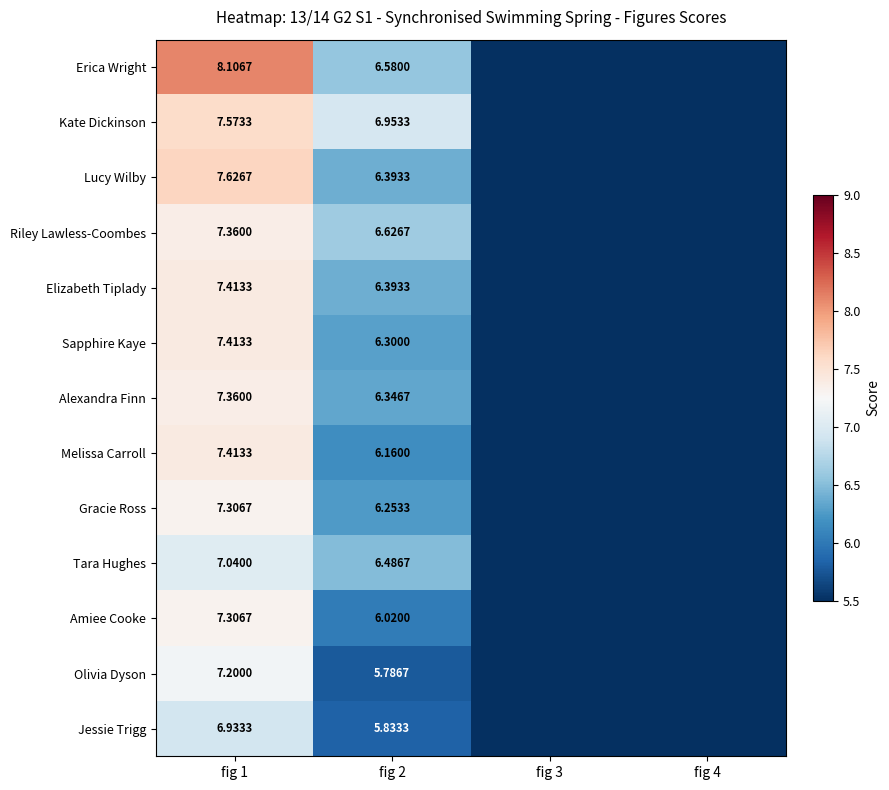

How many categories are shown in the chart?

4